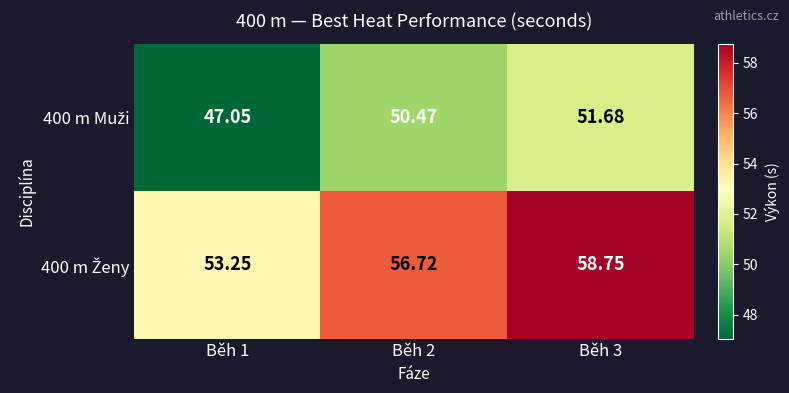

What is the difference between the highest and lowest values at Běh 3?

7.1